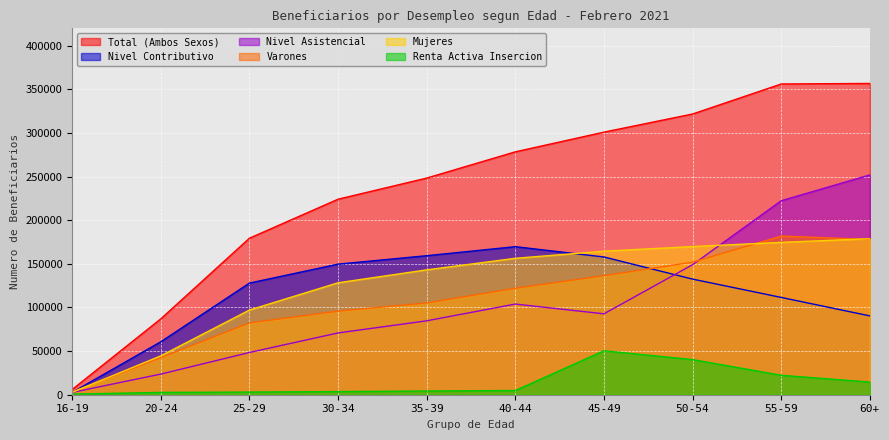

Reading left to right, list all the values displayed in this chart.

Total (Ambos Sexos): 5999	86975	179415	224131	248356	278439	301021	321815	356219	356821
Nivel Contributivo: 2657	60678	127972	149703	159366	169715	157894	132510	111523	90346
Nivel Asistencial: 2652	23648	48403	70828	84728	103923	92739	149054	222401	251974
Varones: 3238	42417	82343	95791	105218	122042	136500	151969	181893	177988
Mujeres: 2761	44558	97072	128340	143138	156397	164521	169846	174674	178833
Renta Activa Insercion: 690	2649	3040	3598	4261	4800	50387	40250	22295	14501